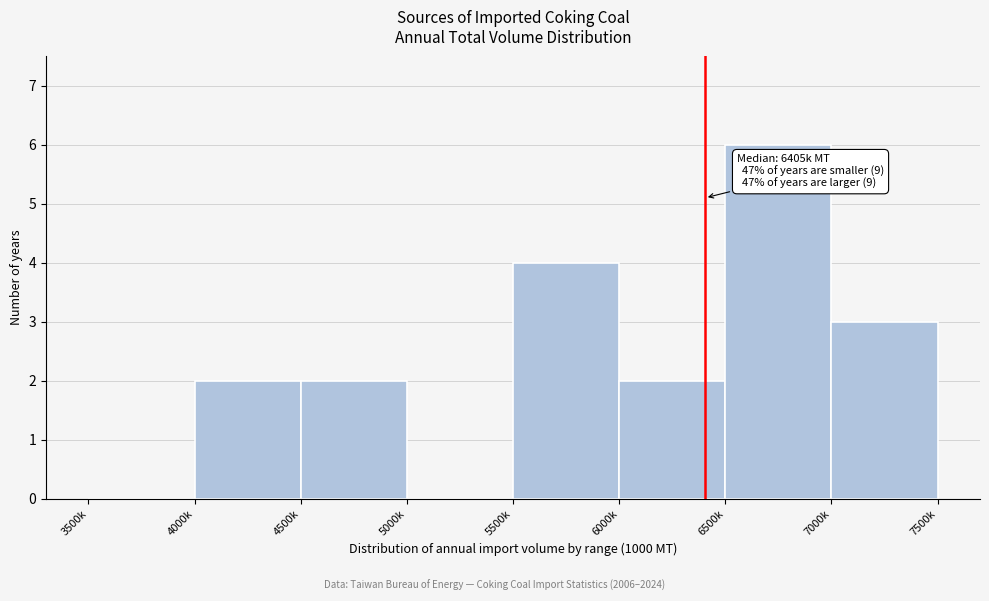

Reading left to right, extract all data points from this chart.

3500k=0	4000k=2	4500k=2	5000k=0	5500k=4	6000k=2	6500k=6	7000k=3